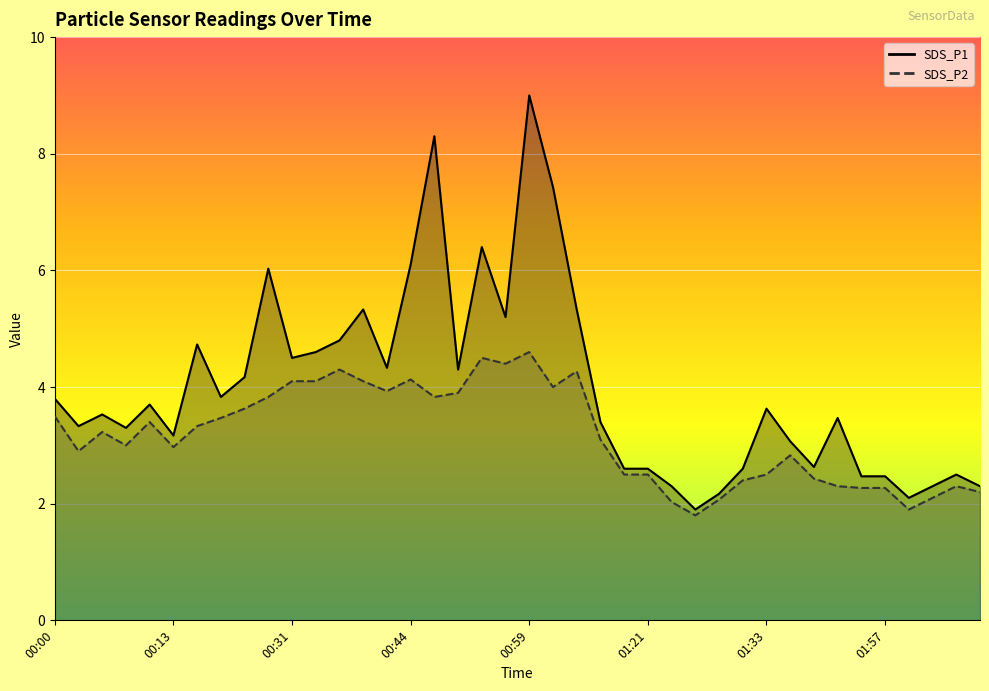

What is the label of the 17th point from the right?

01:07